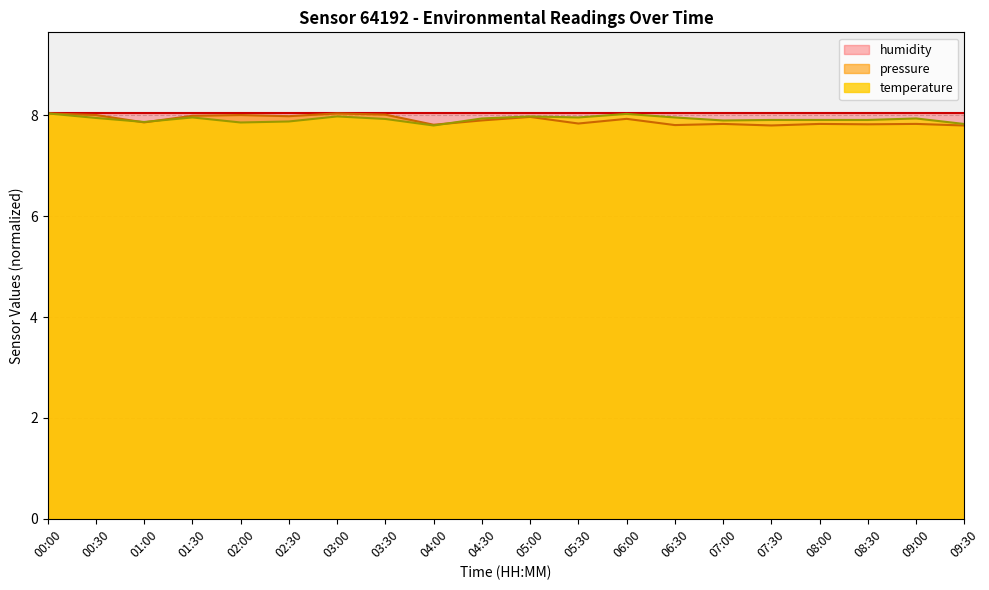

What is the difference between the maximum and minimum values in the temperature series?

0.2